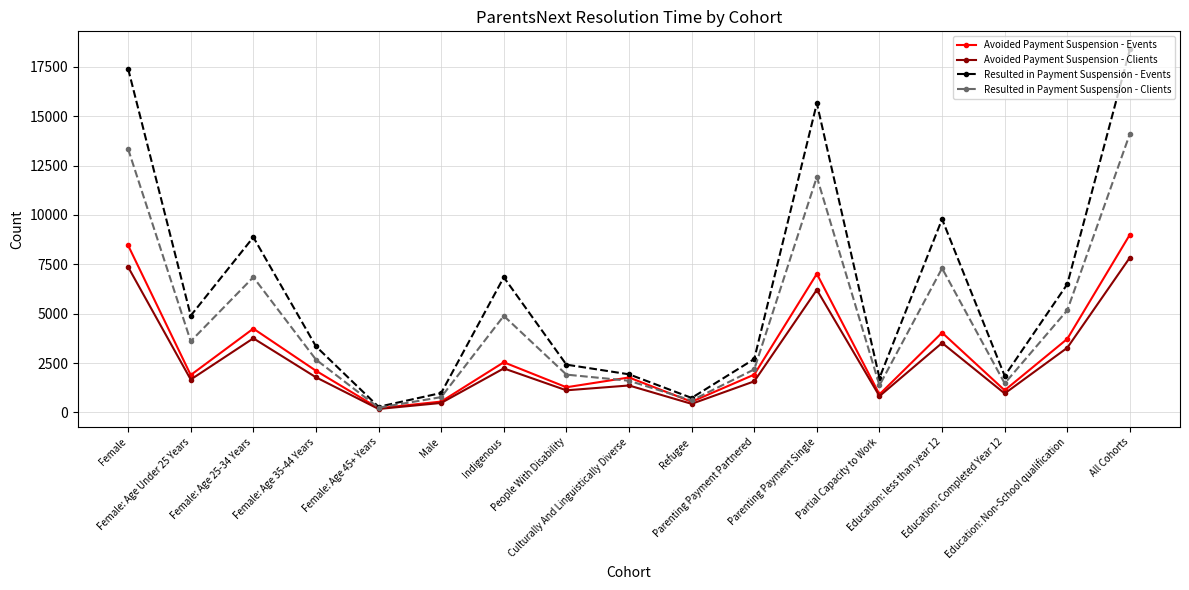

What position from the left is Refugee?

10